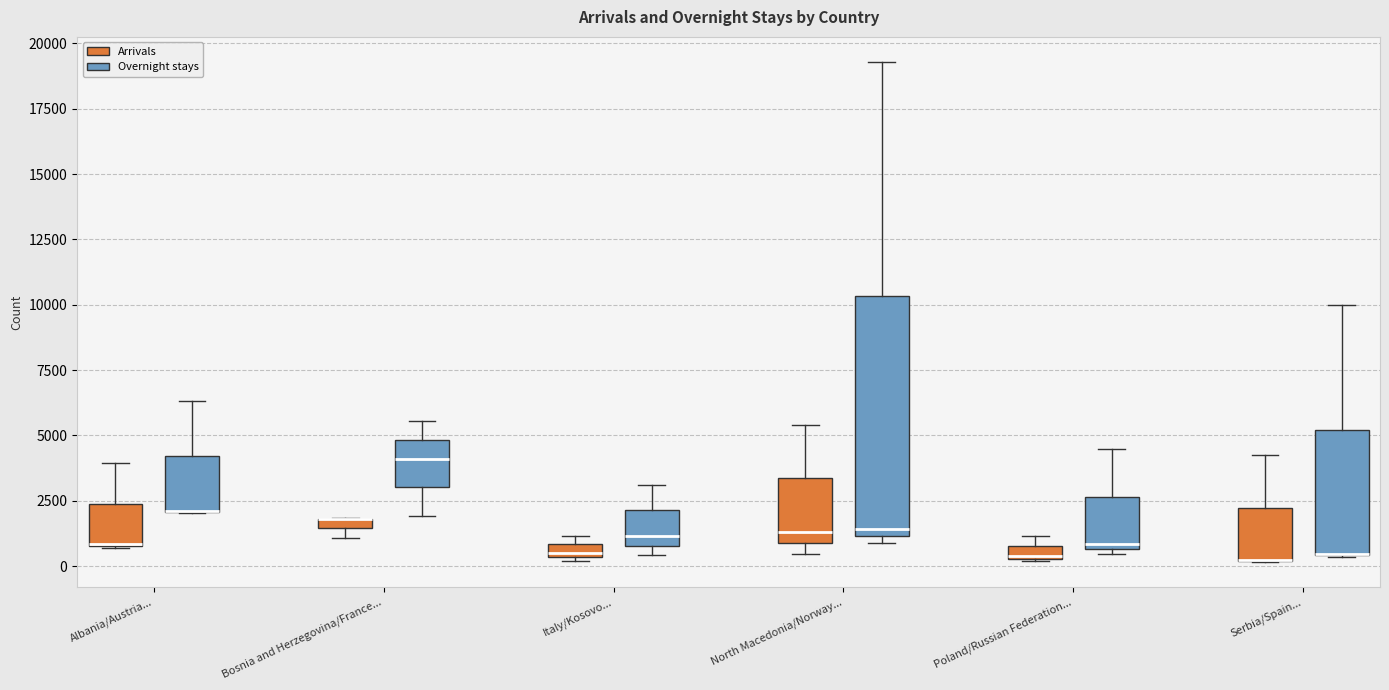

Where is the upper edge of the box for Poland/Russian Federation... (Arrivals) on the y-axis? The values are not printed on the chart, so give them approximately, as read against the axis.

1000